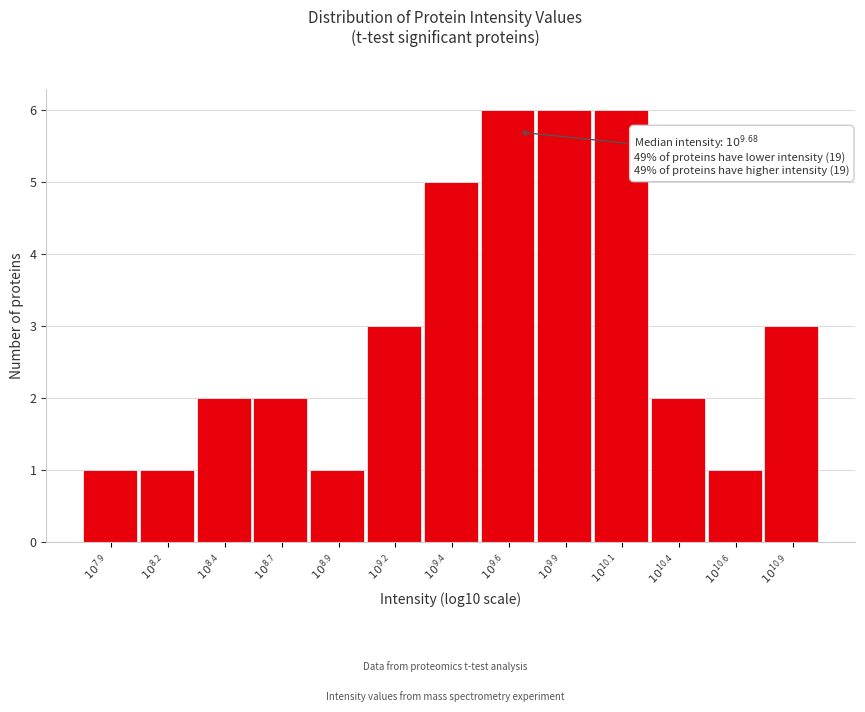

Reading left to right, list all the values displayed in this chart.

1	1	2	2	1	3	5	6	6	6	2	1	3